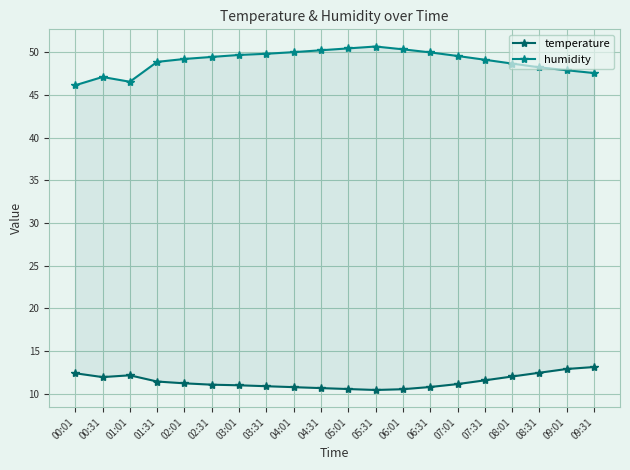

What are all the series names shown in the legend?

temperature, humidity